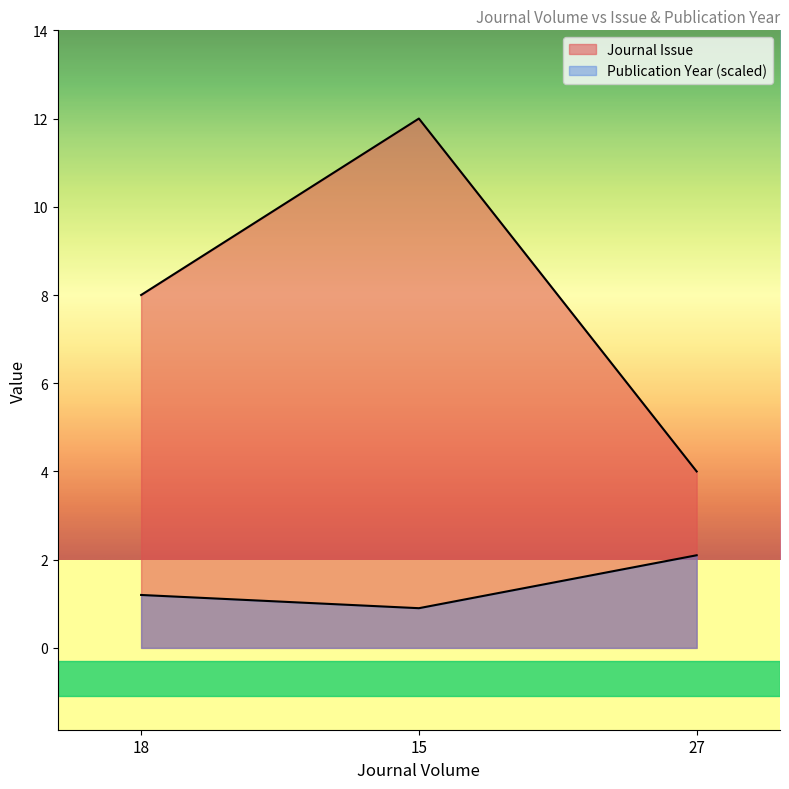

What position from the right is 27?

1